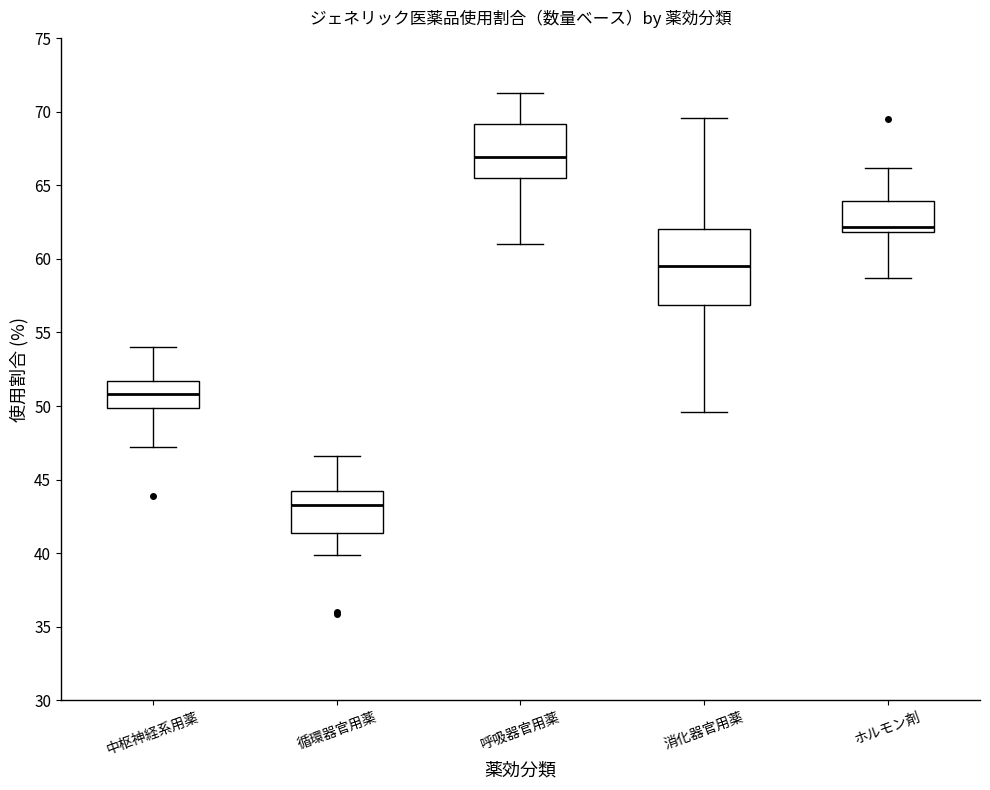

Reading left to right, transcribe this box plot: for each box, give where its median line is, the range the box spans, and where its two whiskers end, as read against the y-axis. The values are not printed on the chart, so give them approximately, as read against the axis.

中枢神経系用薬: median 51.0, box 50.0 to 51.5, whiskers 47.0 to 54.0
循環器官用薬: median 43.5, box 41.5 to 44.0, whiskers 40.0 to 46.5
呼吸器官用薬: median 67.0, box 65.5 to 69.0, whiskers 61.0 to 71.5
消化器官用薬: median 59.5, box 57.0 to 62.0, whiskers 49.5 to 69.5
ホルモン剤: median 62.0 (just above the box's lower edge), box 62.0 to 64.0, whiskers 58.5 to 66.0